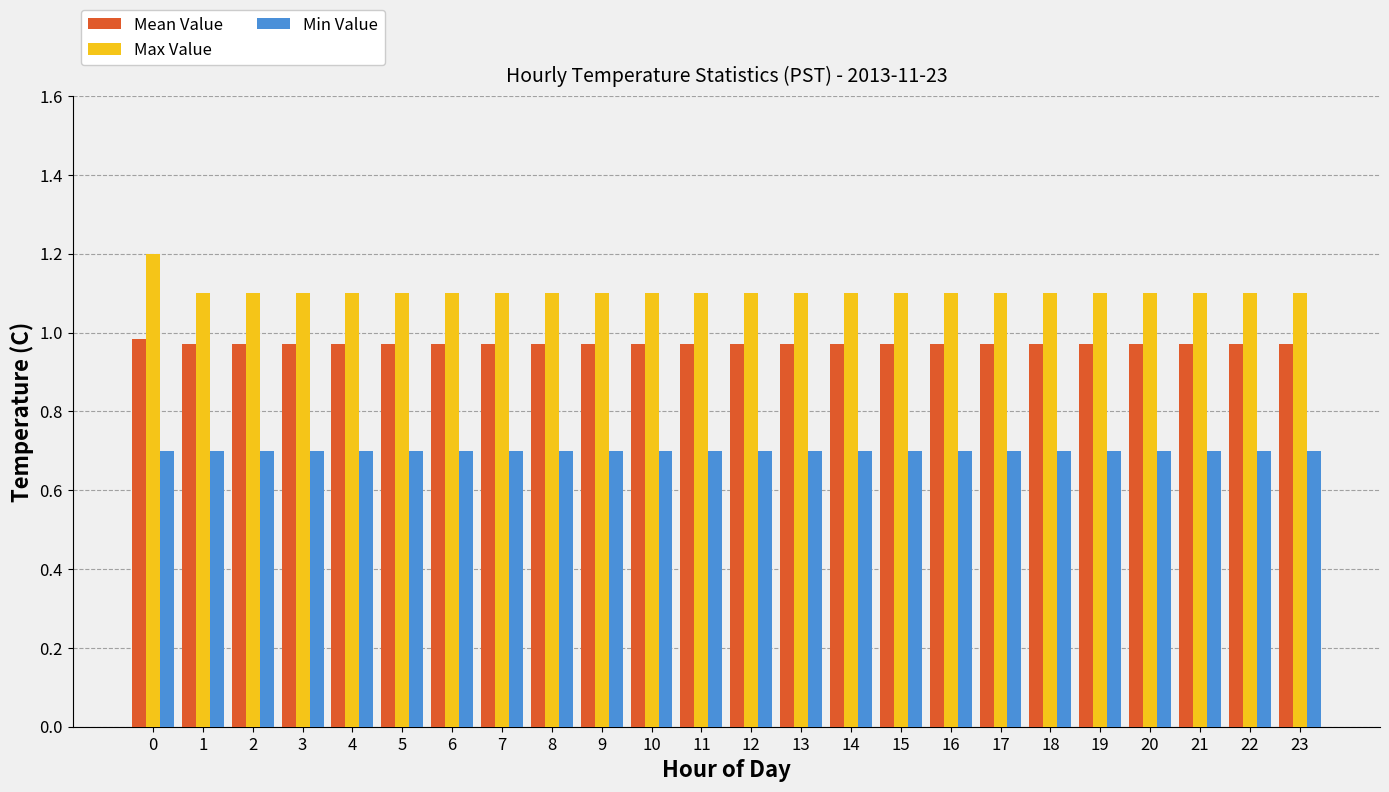

What is the minimum value for Min Value?

0.7